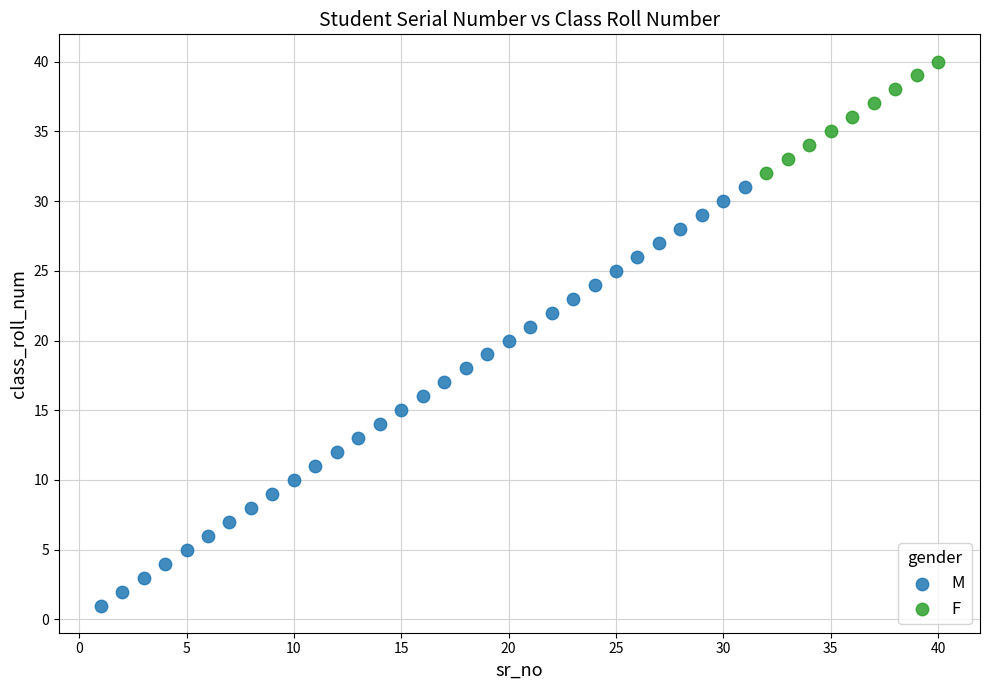

Which series has the widest spread of Y values?

M